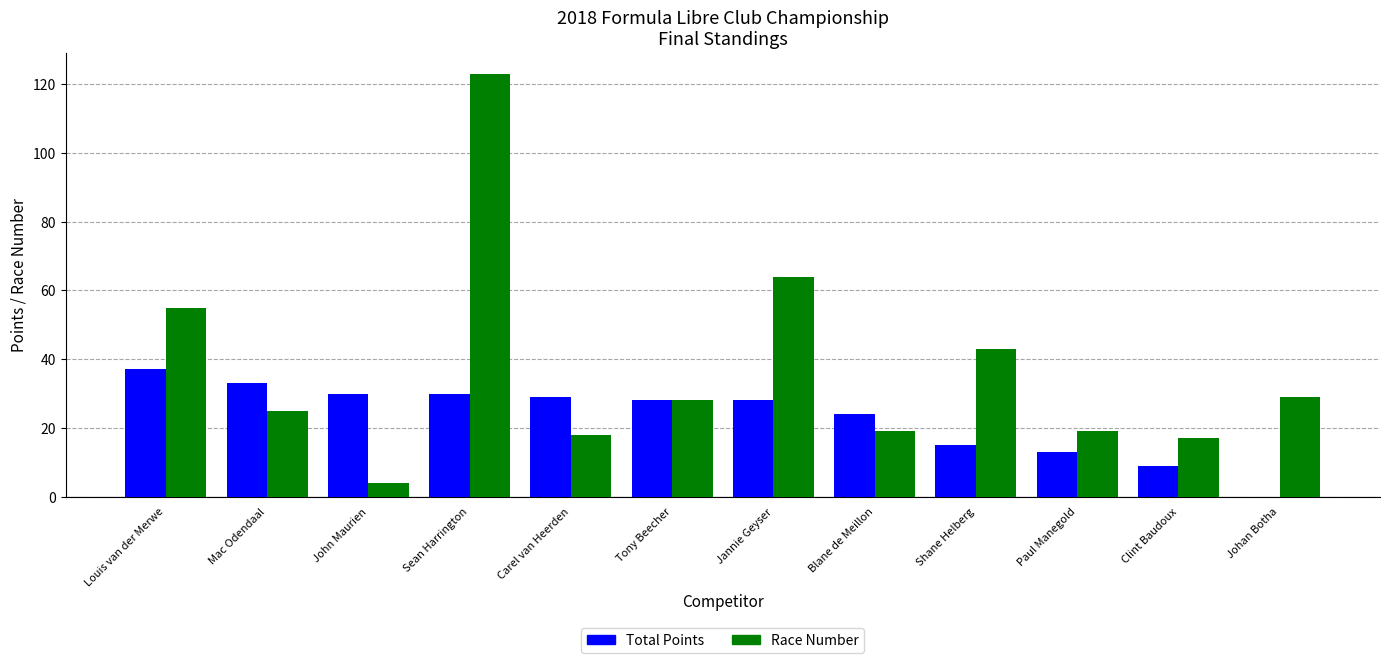

What is the sum of all Race Number values?

444